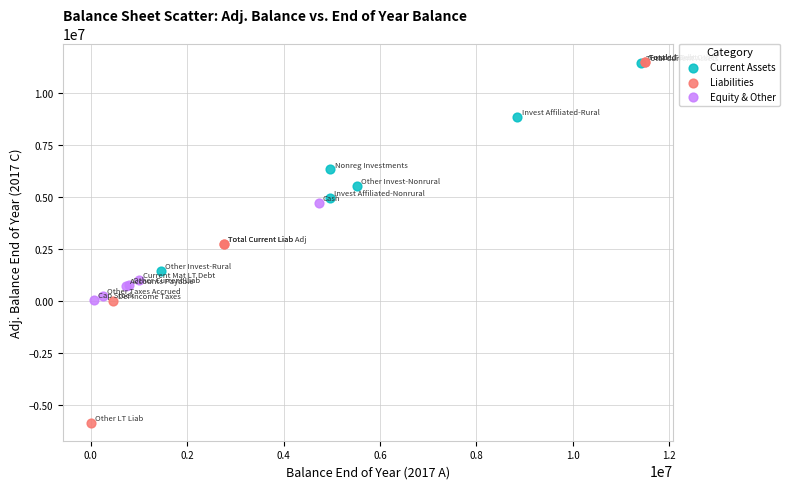

Which series reaches the minimum Y coordinate?

Liabilities